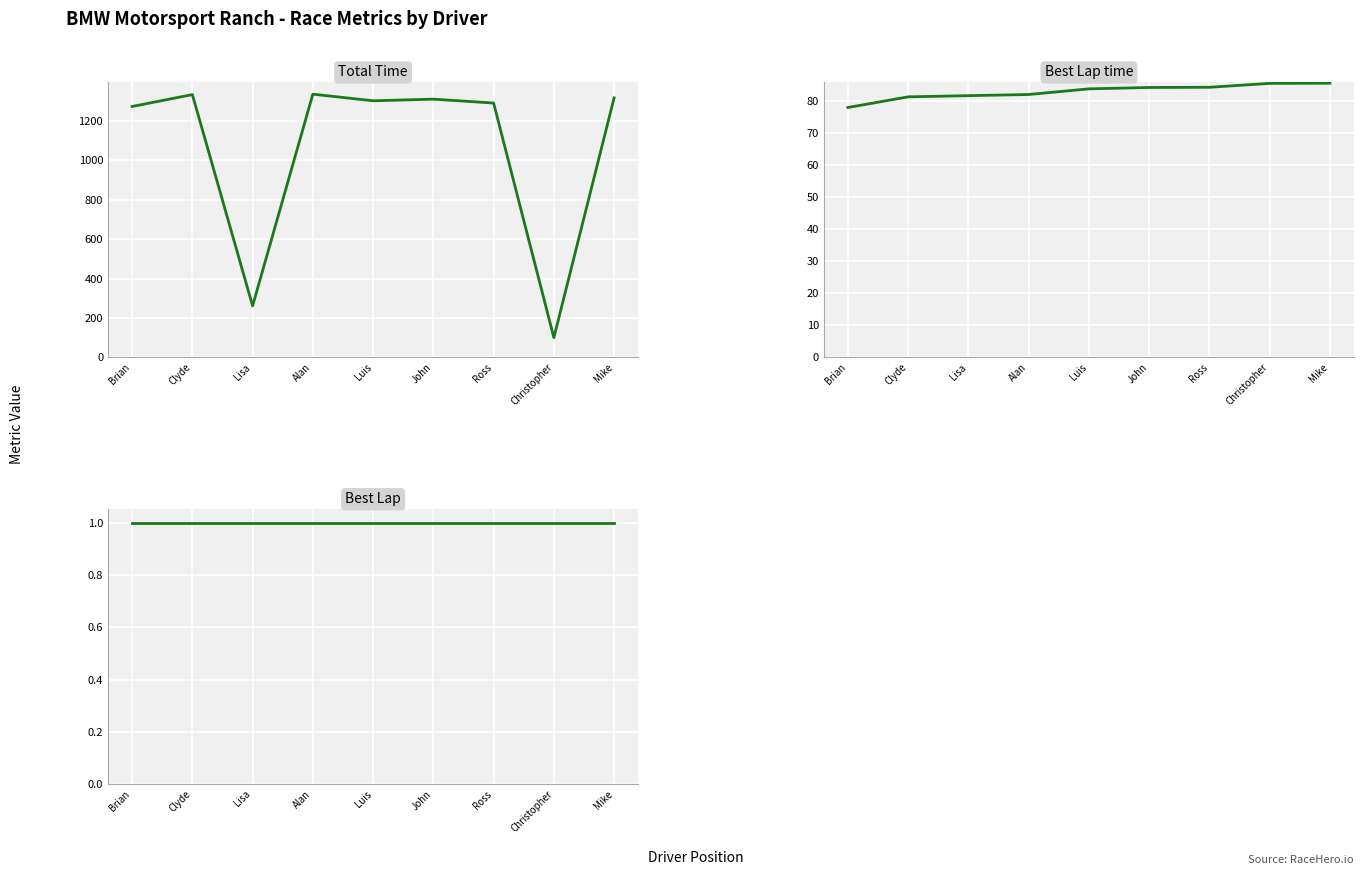

How many distinct data groups are displayed?

3